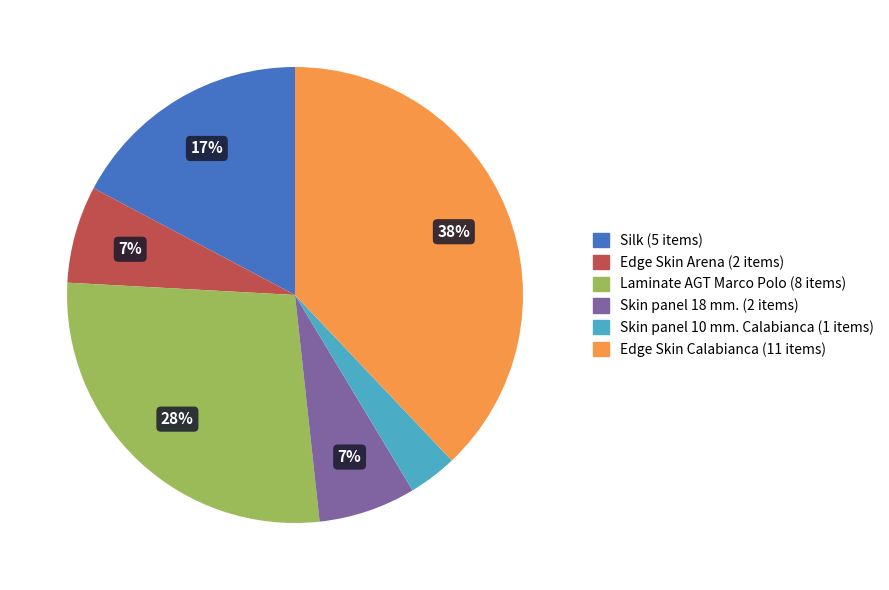

How many segments does this pie chart have?

6